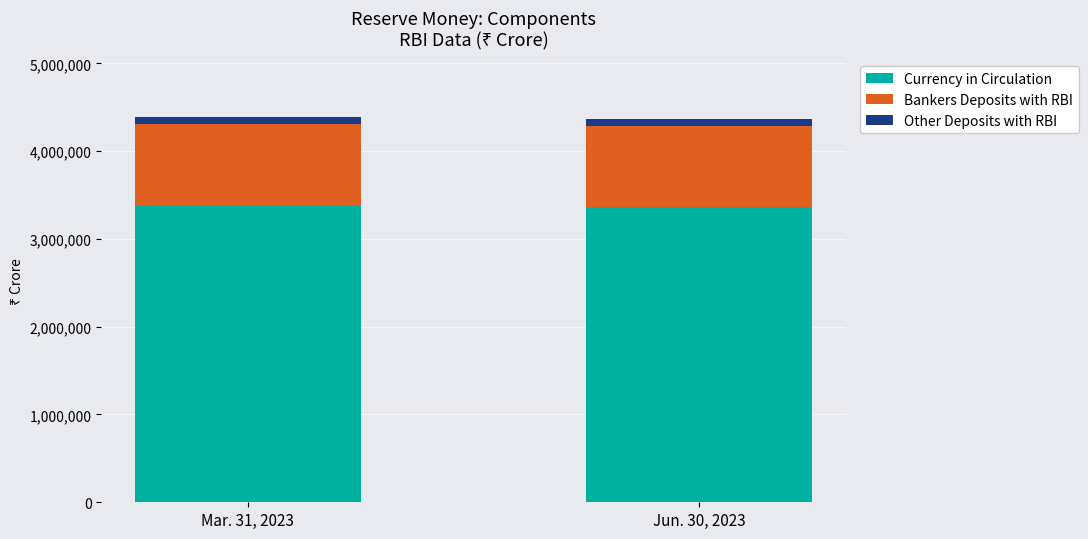

How many bars are there in total?

2